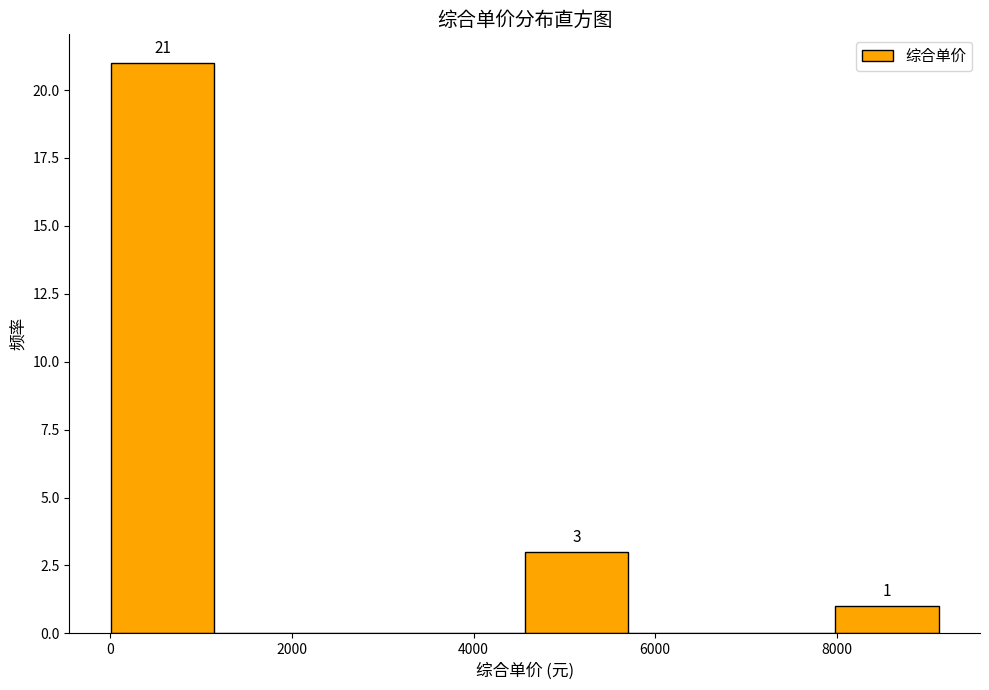

Which range on the x-axis has the tallest bar?

0 to 1200